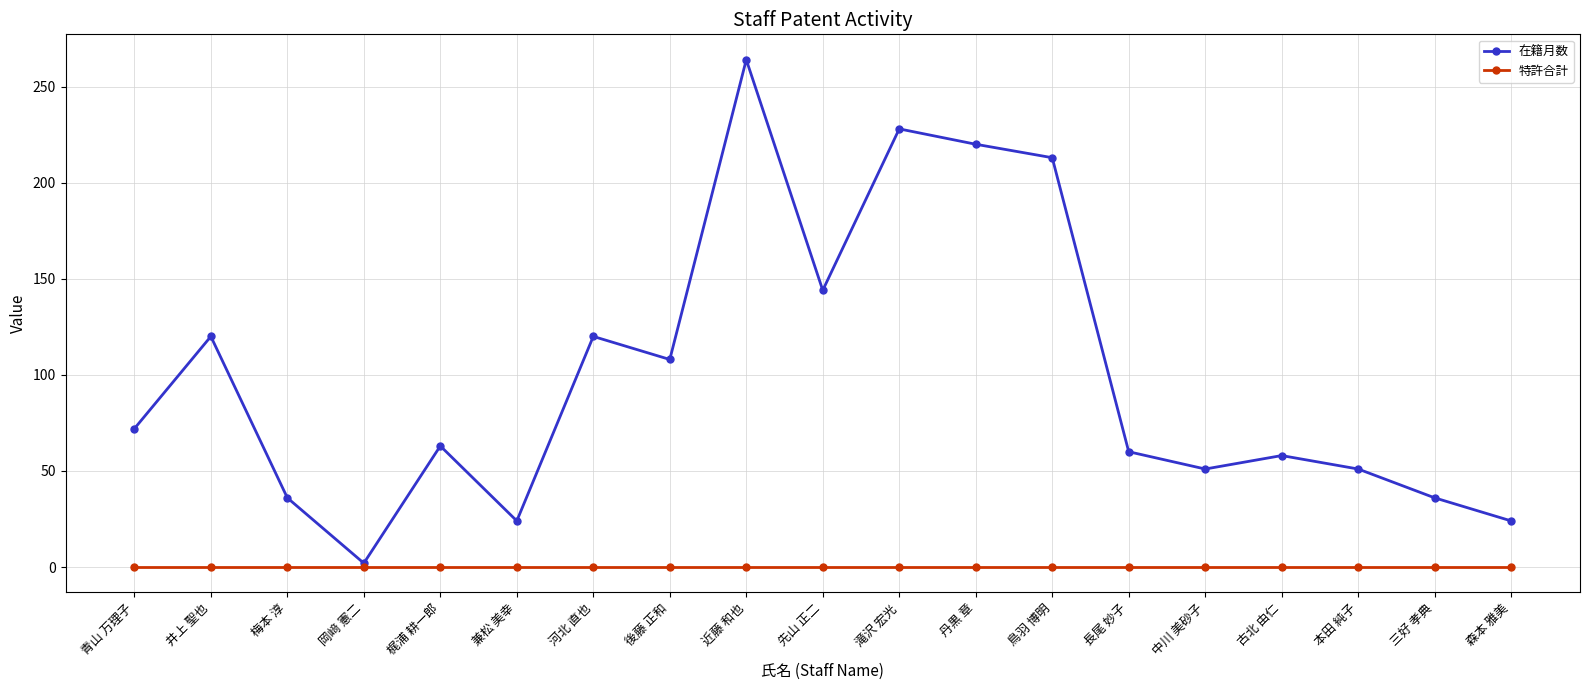

What position from the right is 梶浦 耕一郎?

15